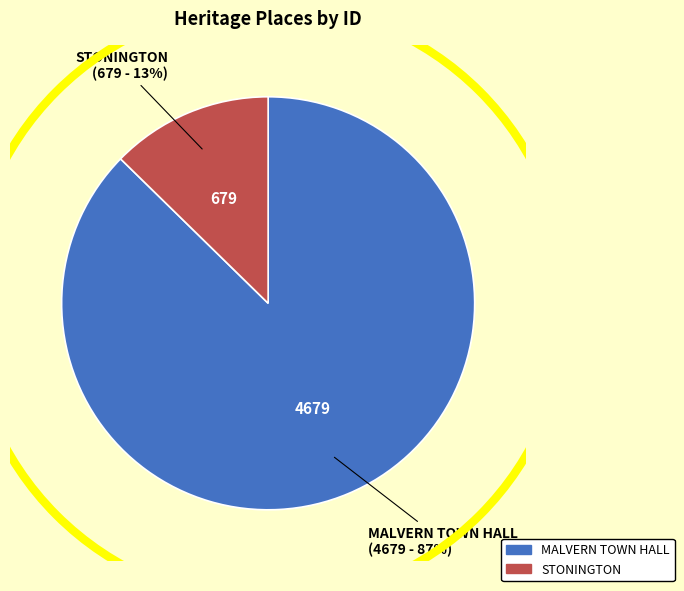

Rank the categories by value from lowest to highest.

STONINGTON, MALVERN TOWN HALL